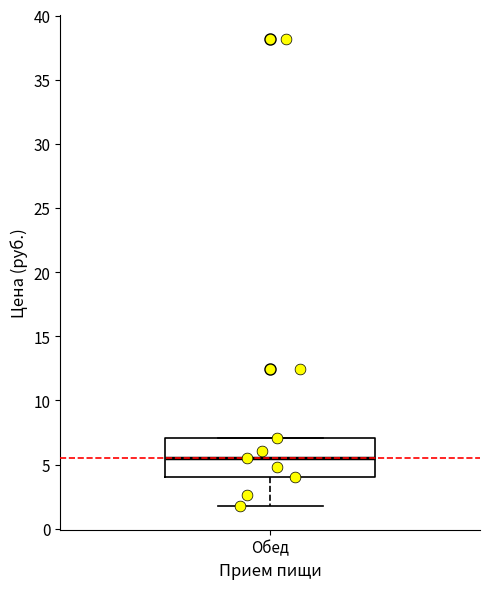

Read this box plot against the y-axis: the position of the median line, the range covered by the box, and the ends of both whiskers. The values are not printed on the chart, so give them approximately, as read against the axis.

median 5.5, box 4.0 to 7.0, whiskers 2.0 to 7.0